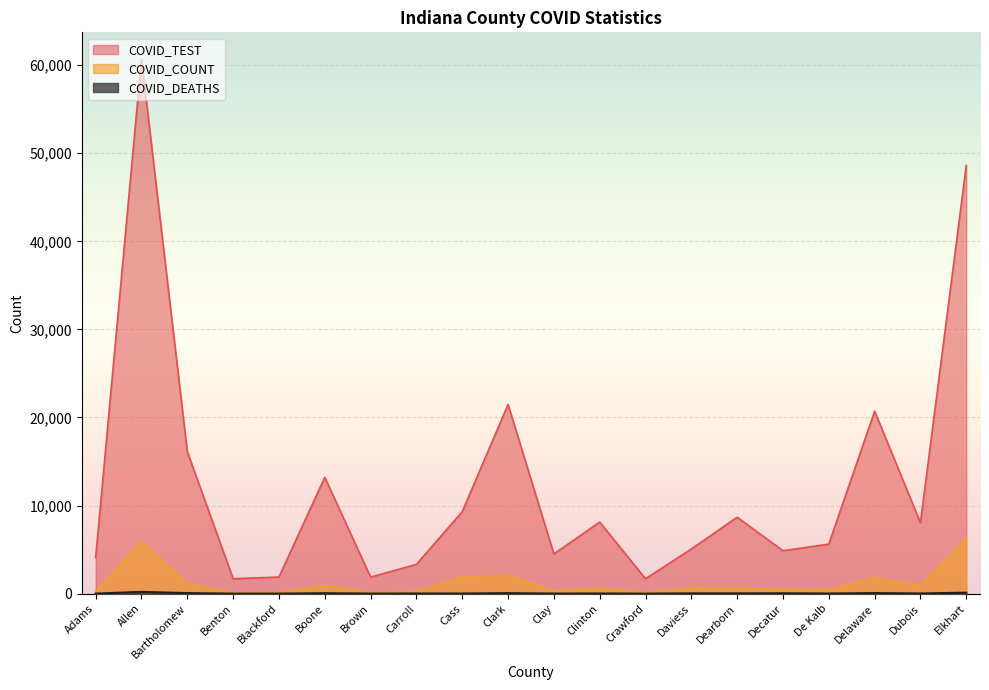

Which category has the highest value in the COVID_DEATHS series?

Allen